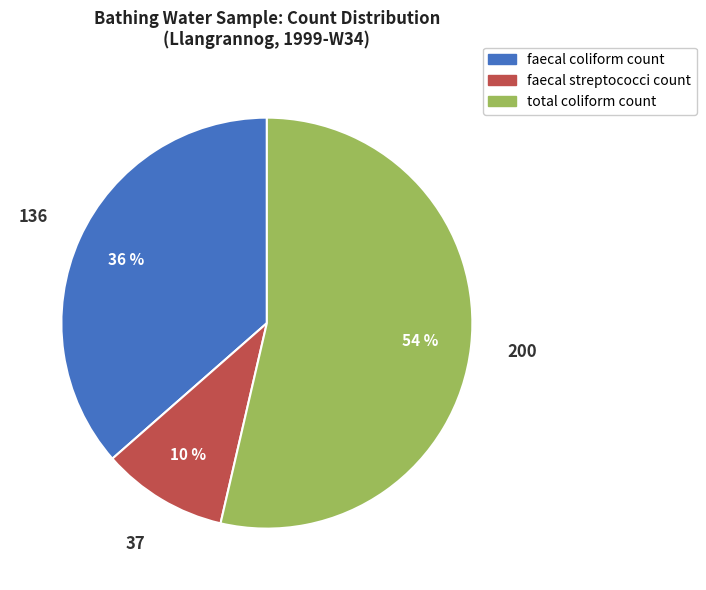

What is the smallest slice in the pie chart?

faecal streptococci count